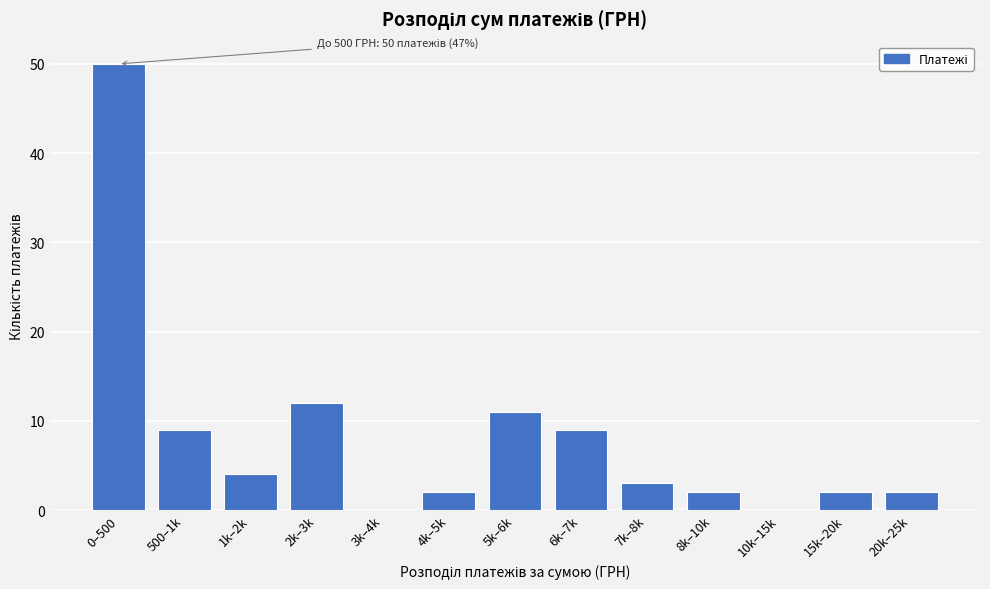

Reading left to right, extract all data points from this chart.

0–500=50	500–1k=9	1k–2k=4	2k–3k=12	3k–4k=0	4k–5k=2	5k–6k=11	6k–7k=9	7k–8k=3	8k–10k=2	10k–15k=0	15k–20k=2	20k–25k=2